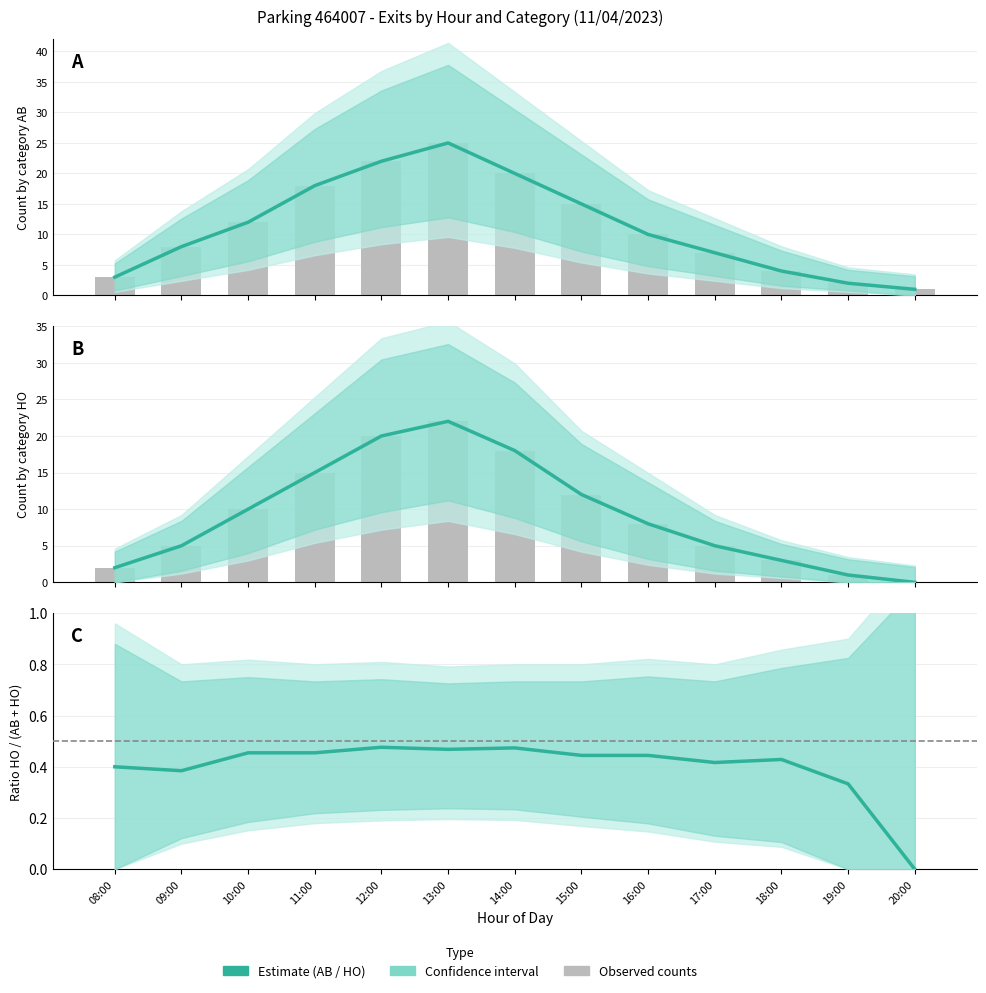

What is the difference between the second highest and second lowest values in the Ratio HO/(AB+HO) (Estimate) series?

0.1